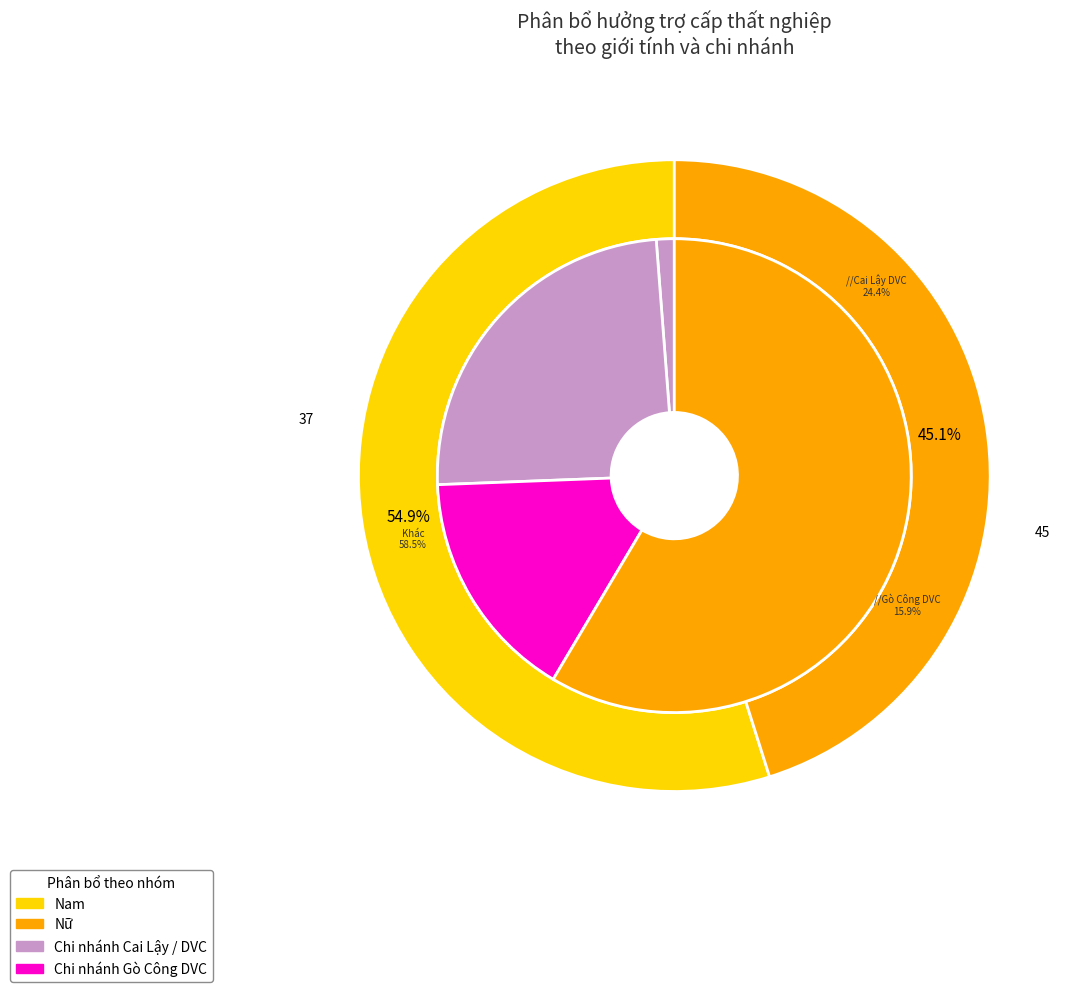

How much of the chart is everything except Nữ?

54.9%